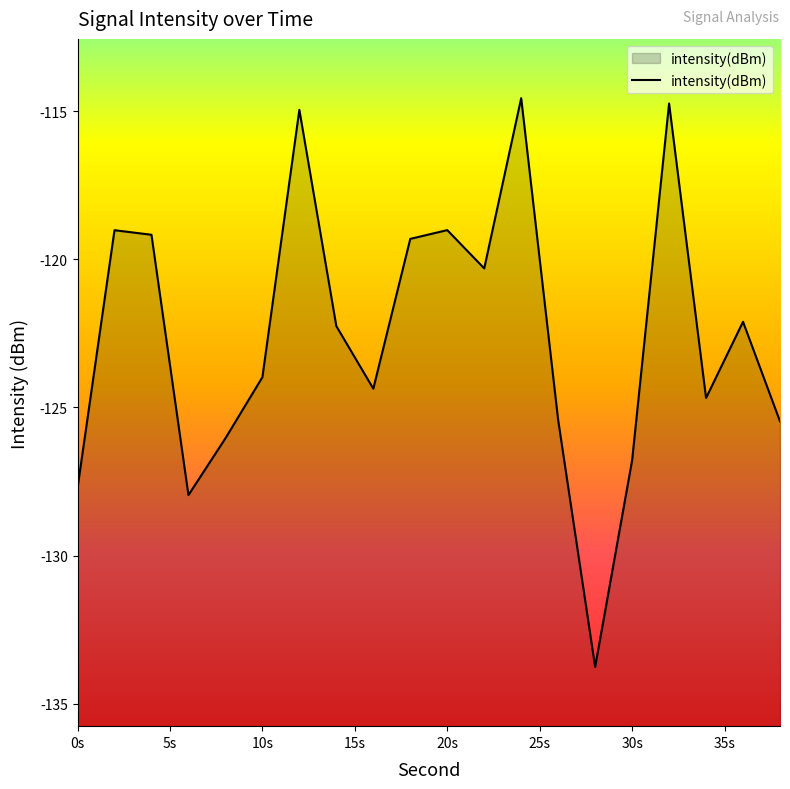

Count the number of categories in the chart.

20